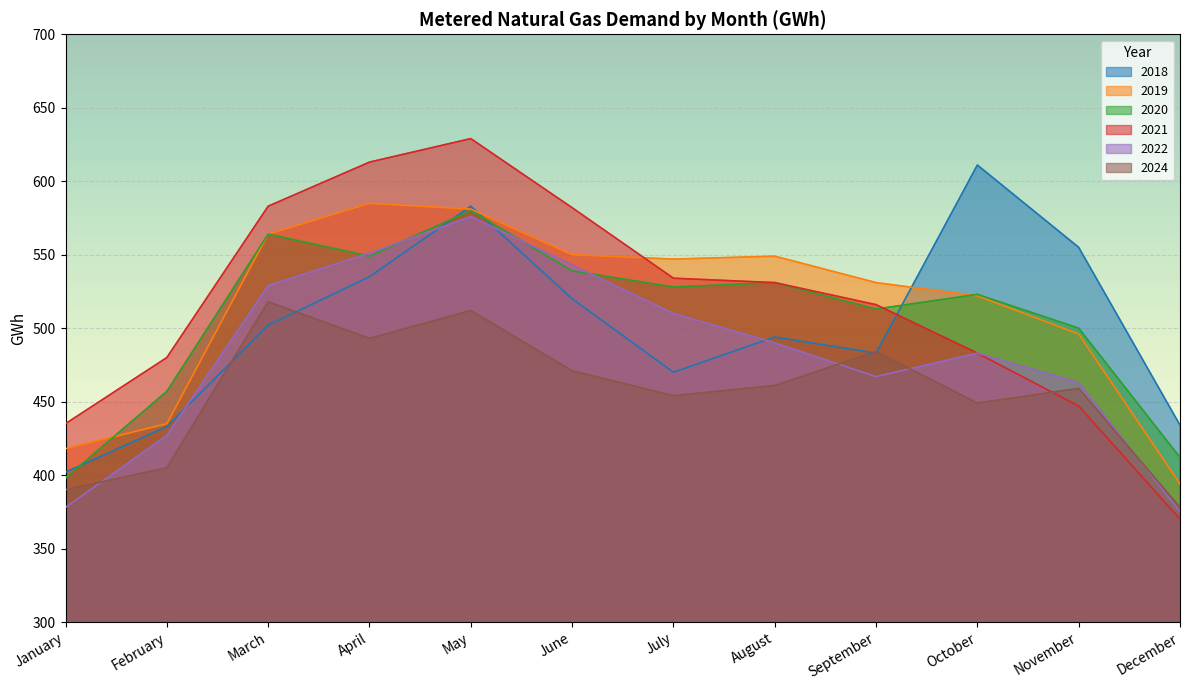

Rank the series by their maximum value, from lowest to highest.

2024, 2022, 2020, 2019, 2018, 2021